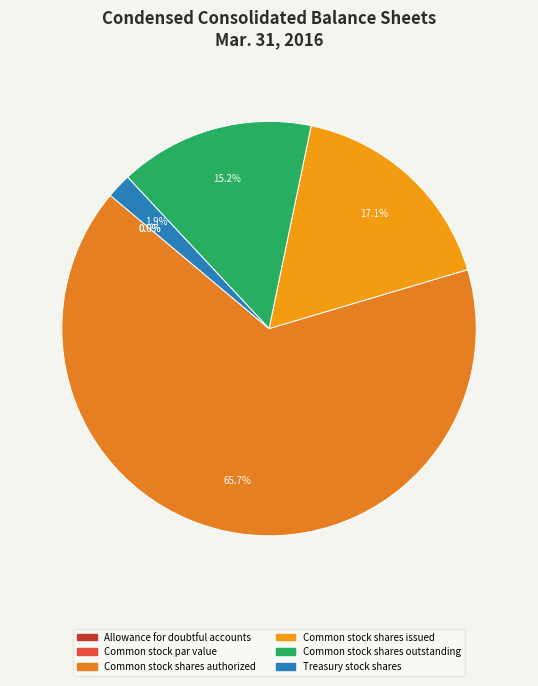

Count the number of slices in the pie.

6